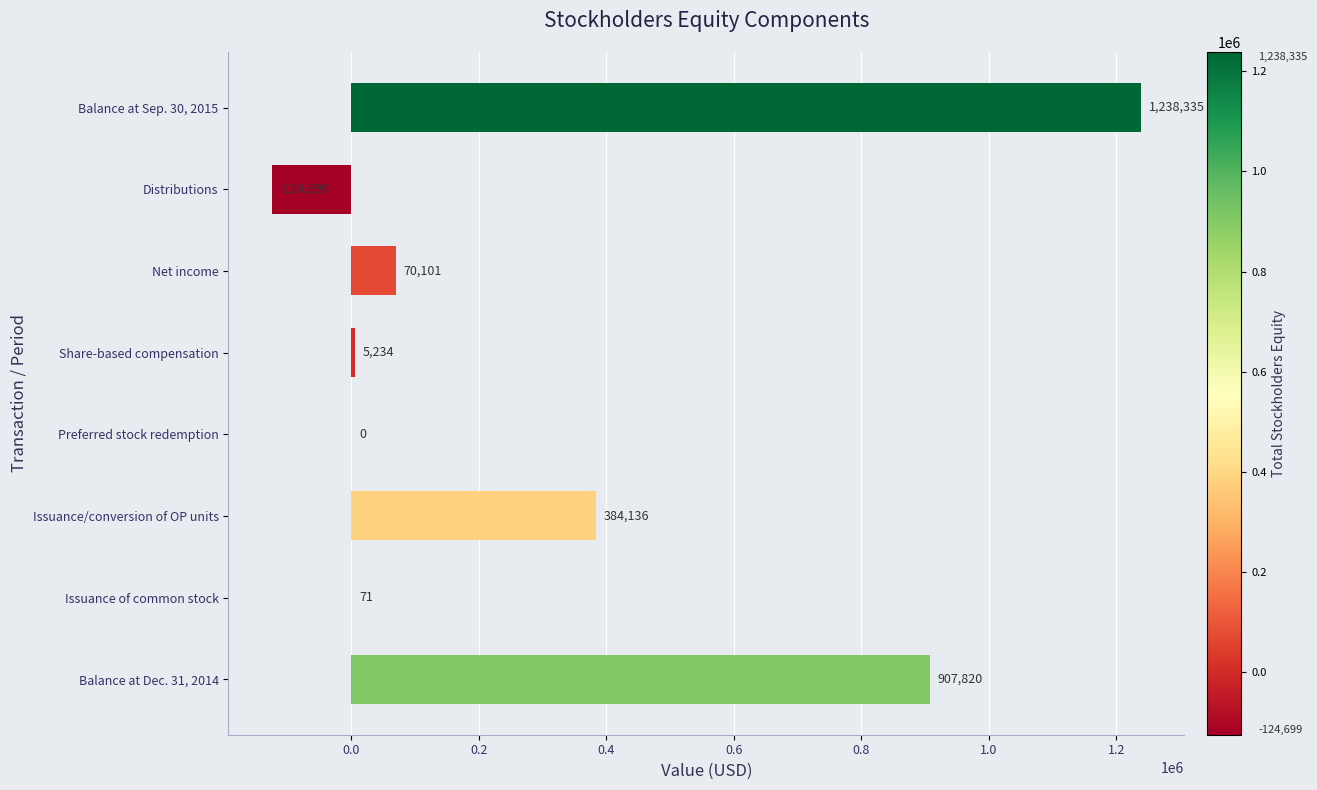

What value does the data have at Distributions?

-124699